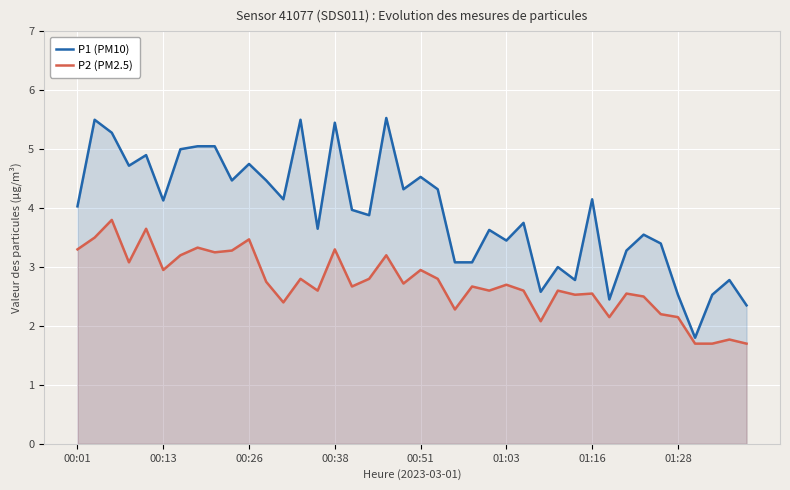

Which series has the largest range (max minus min)?

P1 (PM10)